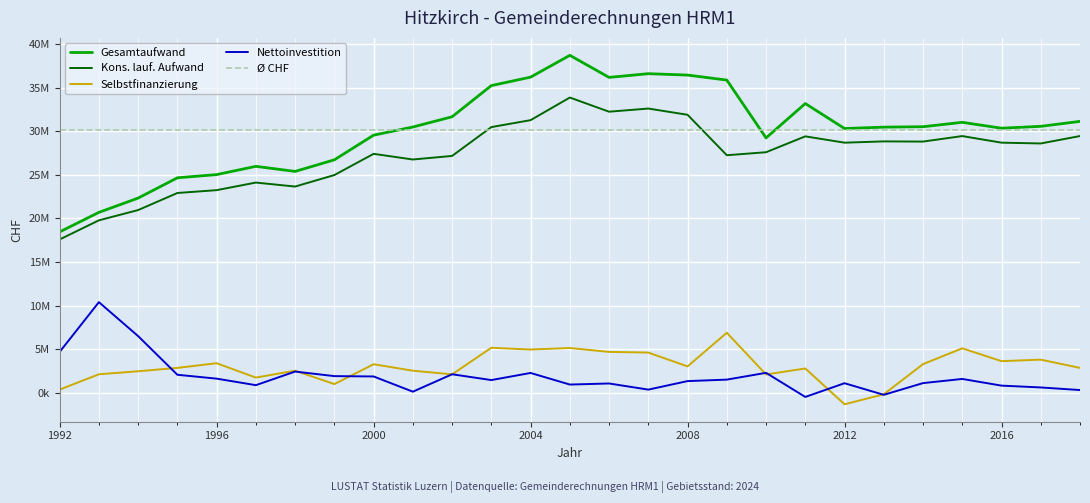

Where does the Nettoinvestition series first go above 1476740?

1992